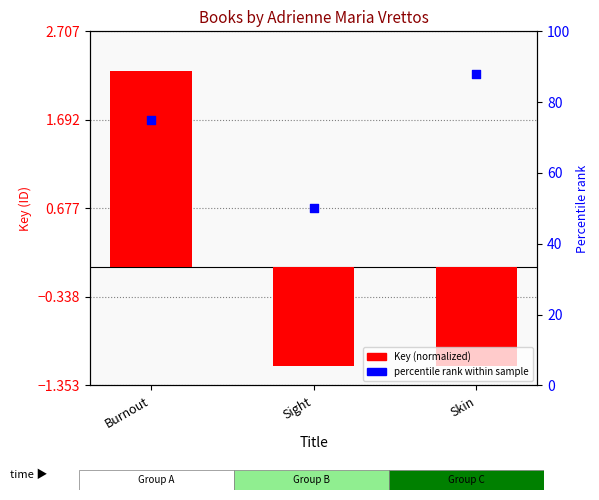

Which series reaches the maximum Y coordinate?

percentile rank